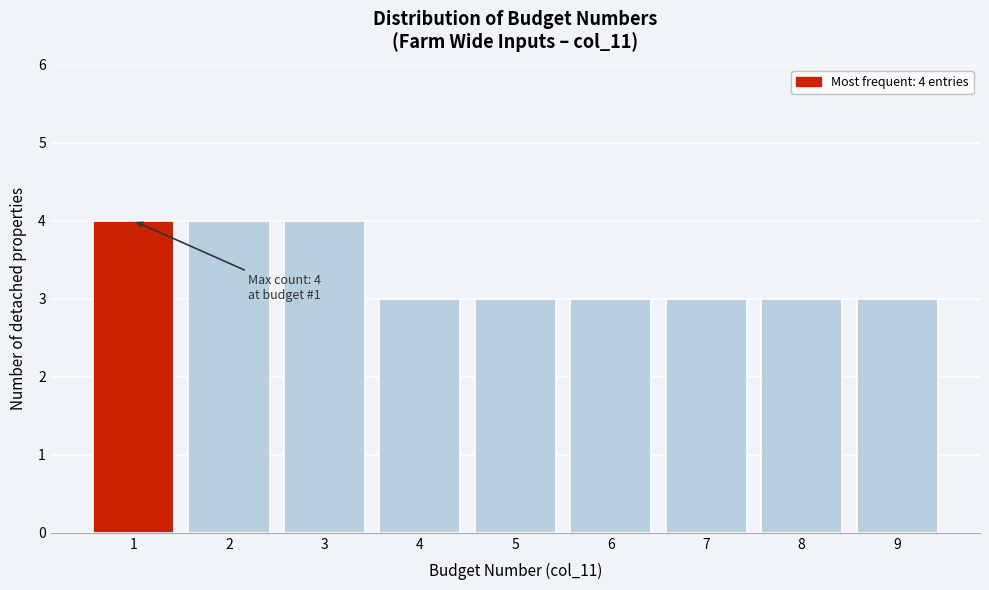

Reading left to right, list all the values displayed in this chart.

4	4	4	3	3	3	3	3	3